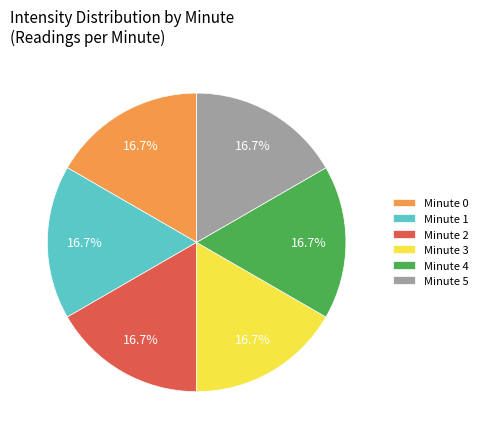

What percentage is the Minute 4 slice, to the nearest percent?

17%